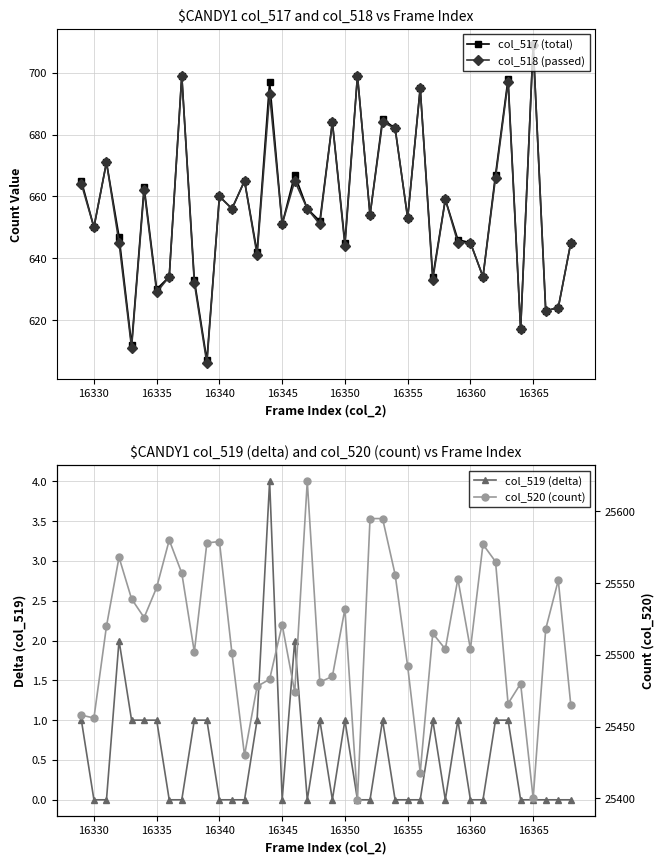

Where is the first local minimum for col_518 (passed)?

16330